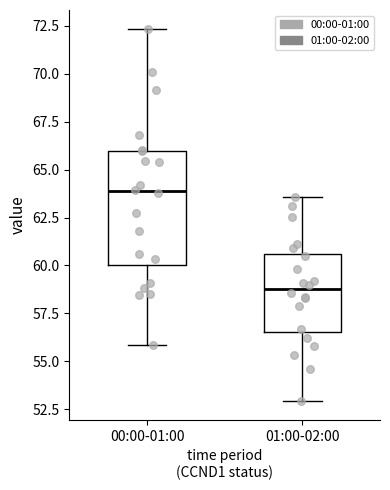

Where does the median line of the box for 00:00-01:00 sit on the y-axis? The values are not printed on the chart, so give them approximately, as read against the axis.

64.0